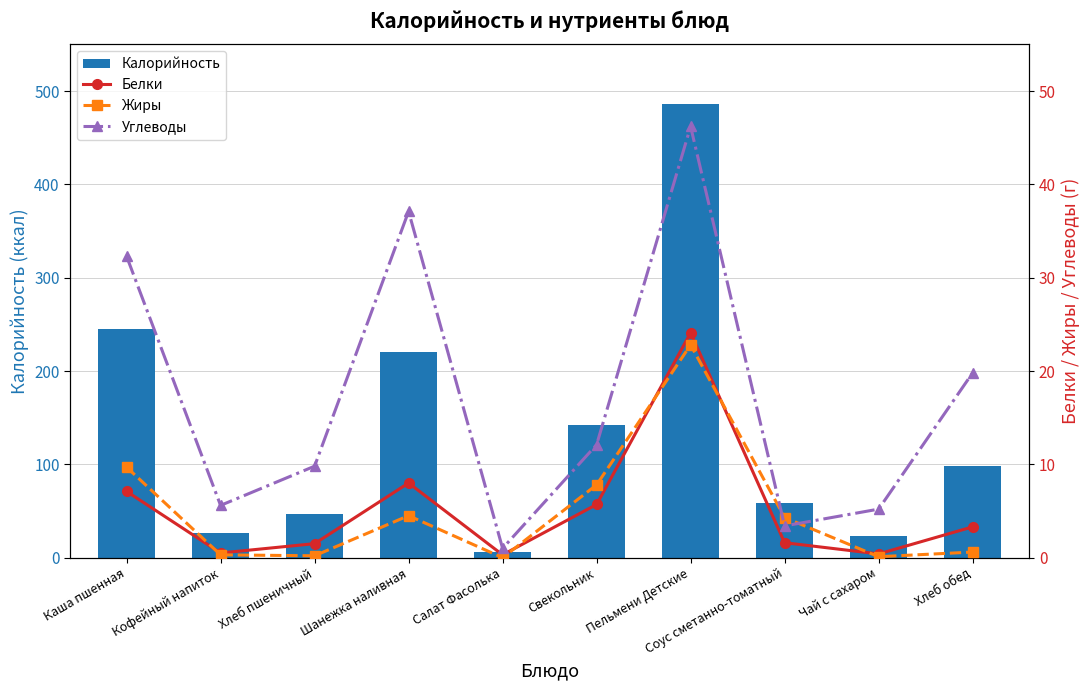

Which category has the lowest value in the Белки series?

Салат Фасолька